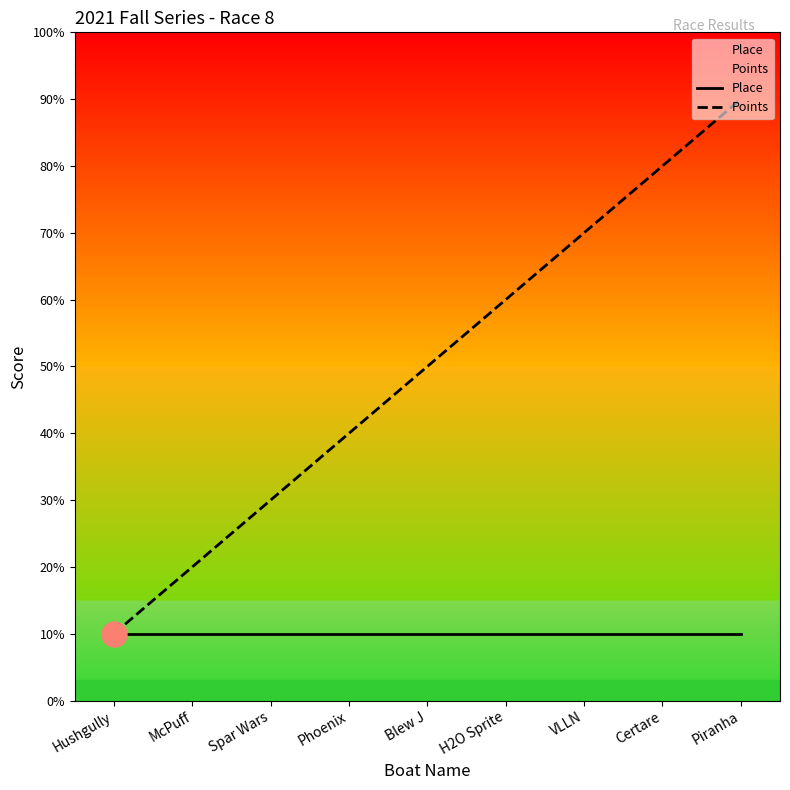

Reading left to right, list all the values displayed in this chart.

Place: 1	1	1	1	1	1	1	1	1
Points: 1	2	3	4	5	6	7	8	9